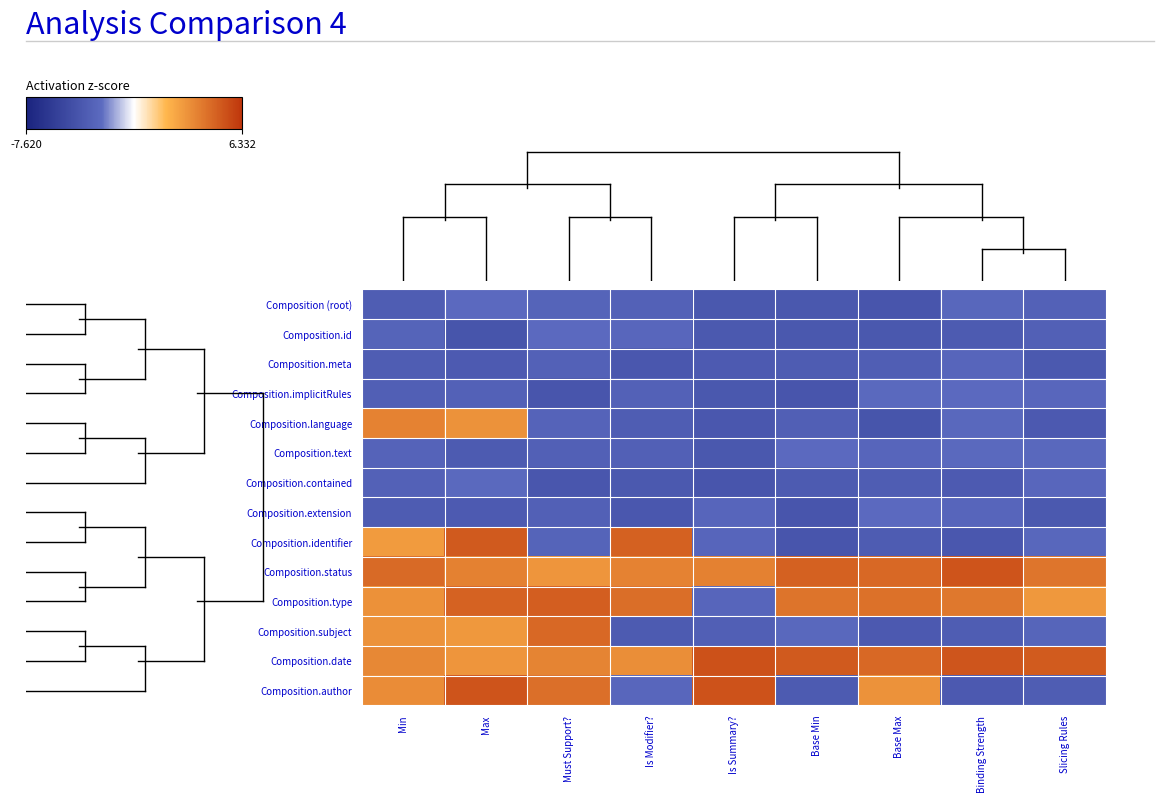

At which category does the chart reach its minimum across all series?

Max